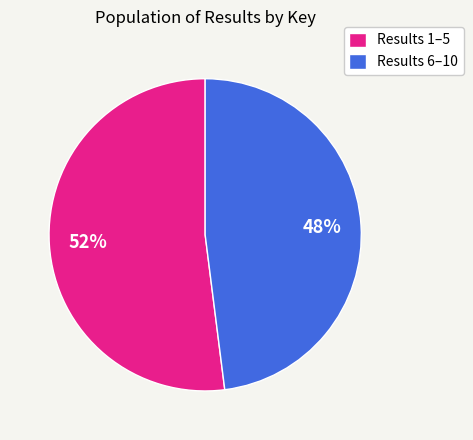

Combined, do Results 6–10 and Results 1–5 account for over 50%?

Yes